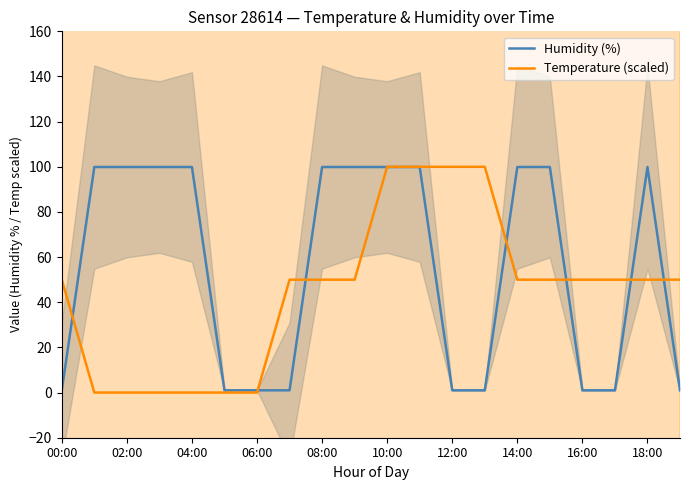

List the series in order of their peak value, highest first.

Temperature (scaled), Humidity (%)